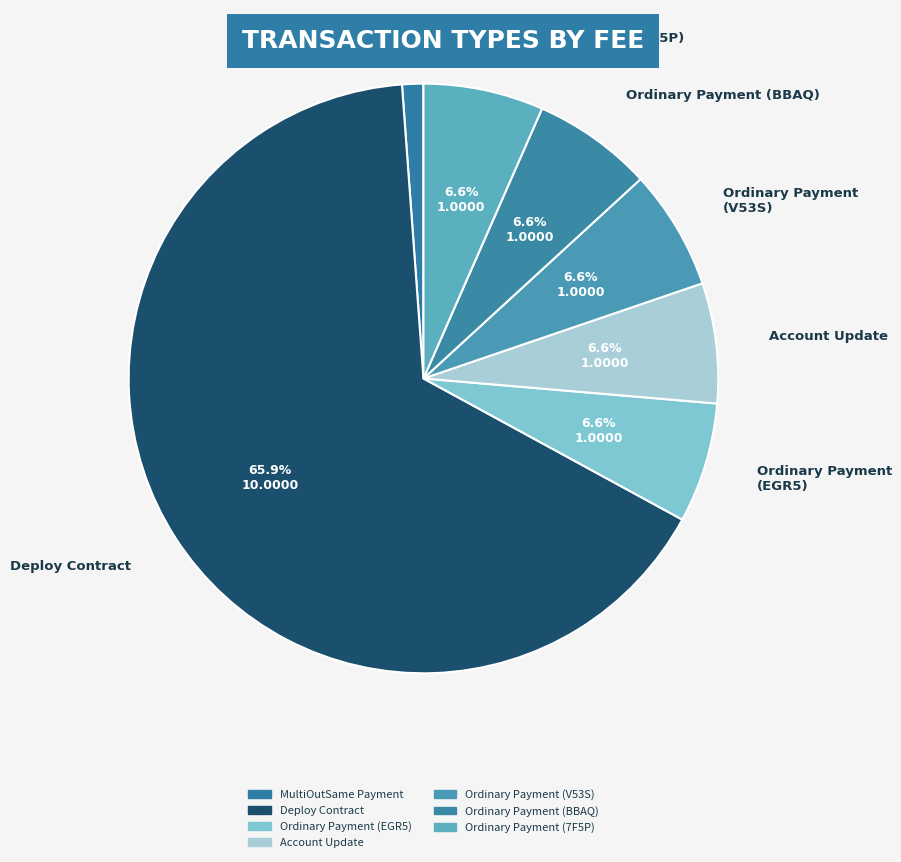

To the nearest percent, what percentage of the pie is Ordinary Payment (7F5P)?

7%